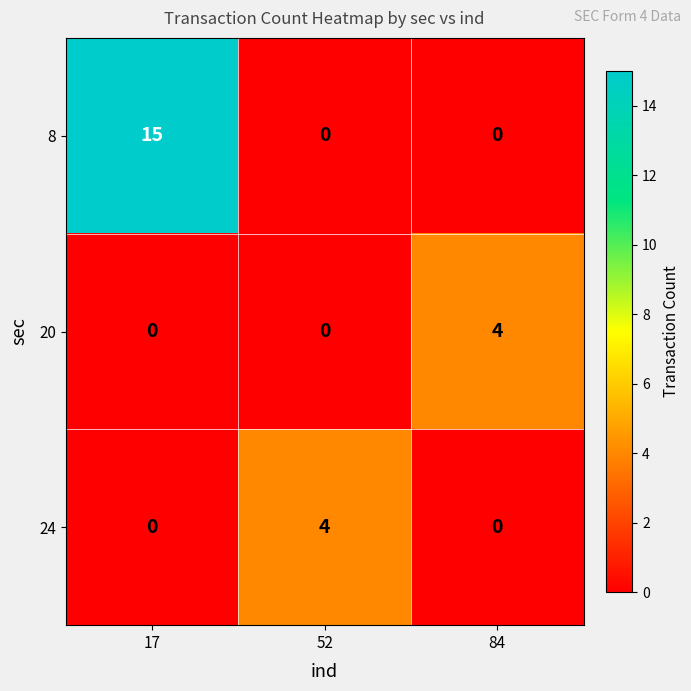

True or false: 8 has a value of 15 at 17.

True